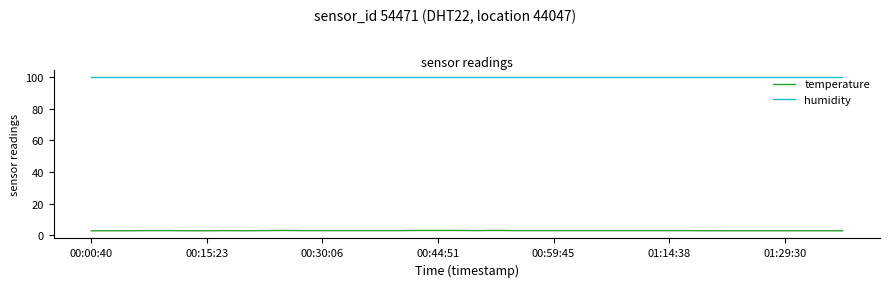

What is the maximum value shown in the chart?

99.9